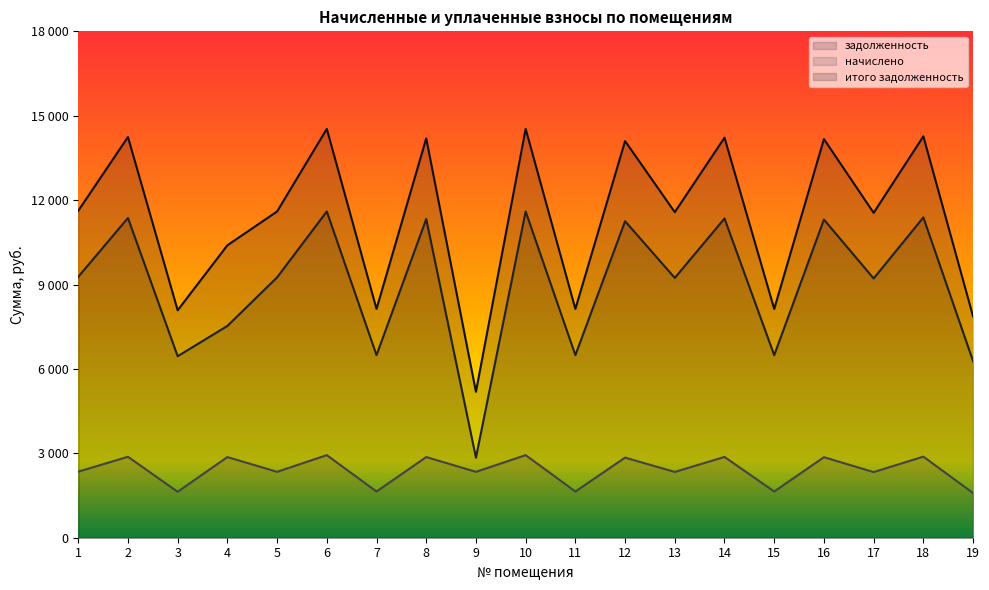

What is the difference between the highest and lowest values at 11?

6489.6